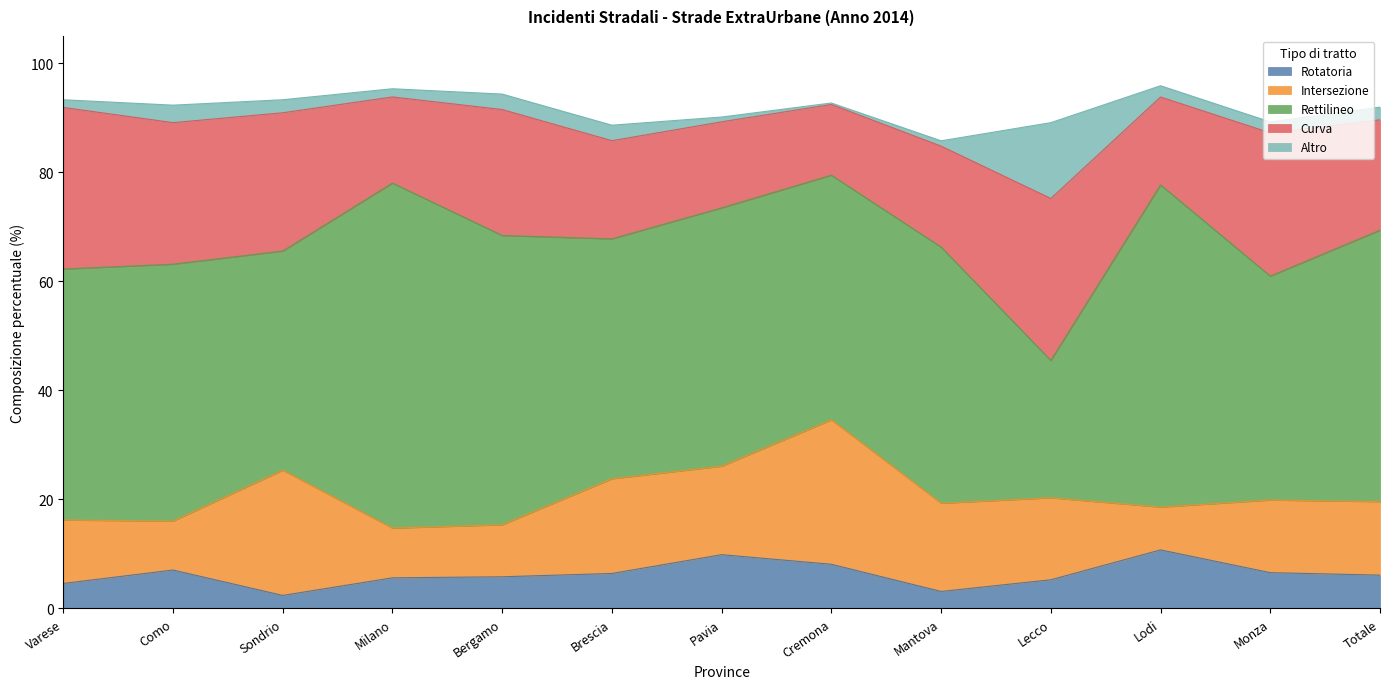

What is the minimum value shown in the chart?

0.3